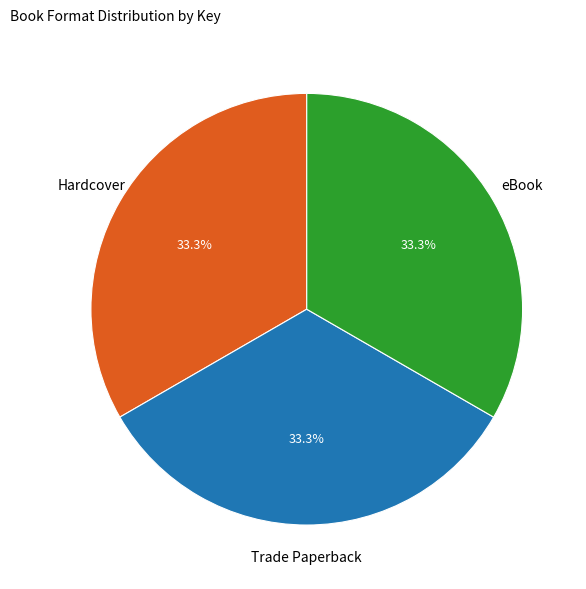

Is there a majority slice in this chart?

No